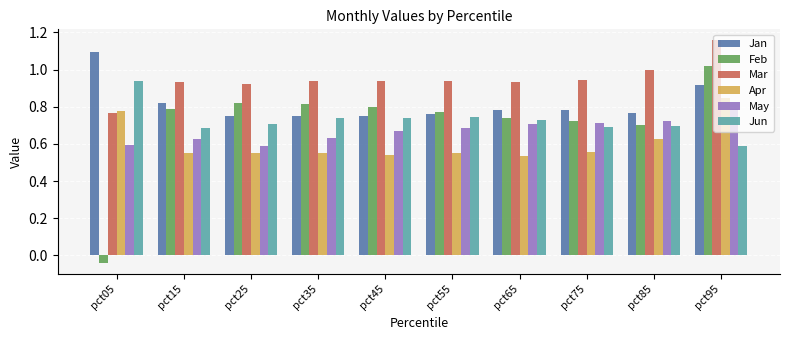

How many Jan values are between 0 and 1?

9